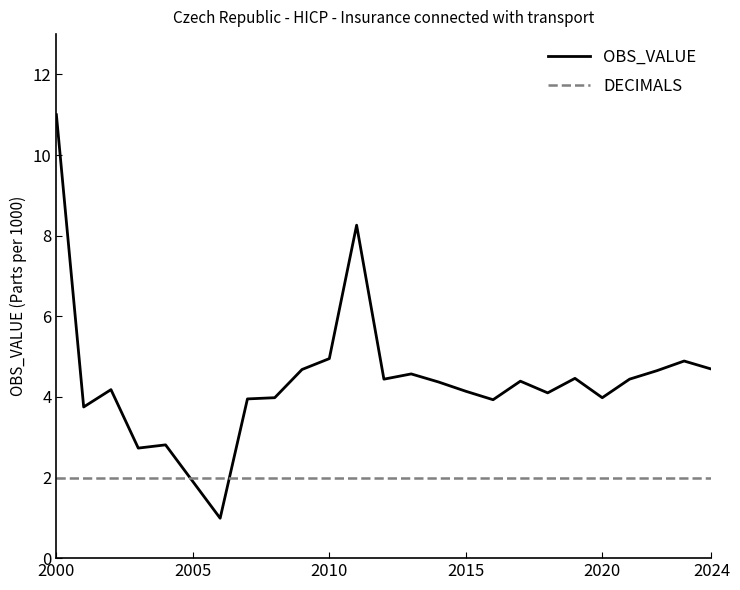

Which series has the widest spread of values?

OBS_VALUE